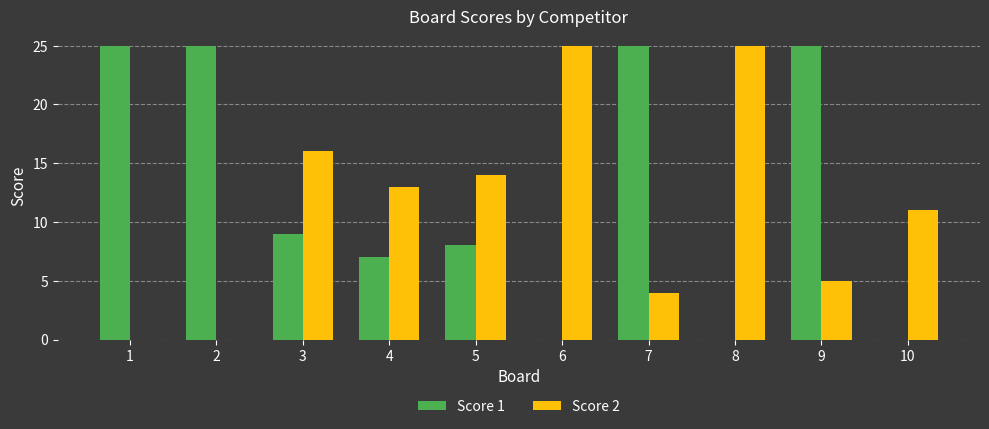

The value of Score 2 at 10 is 11. True or false?

True